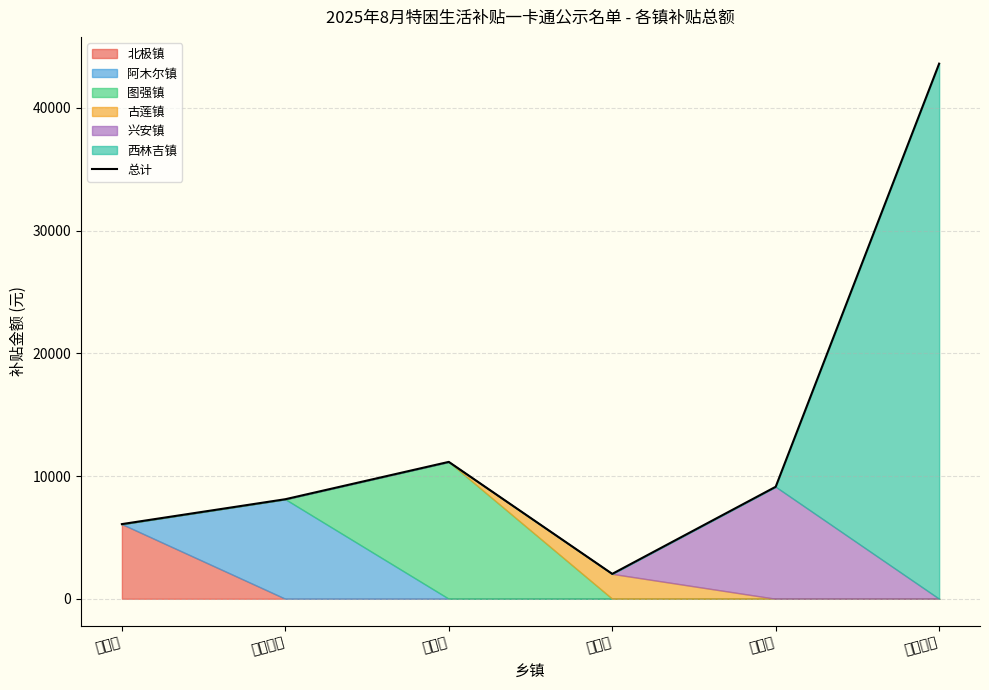

What is the greatest value displayed?

43602